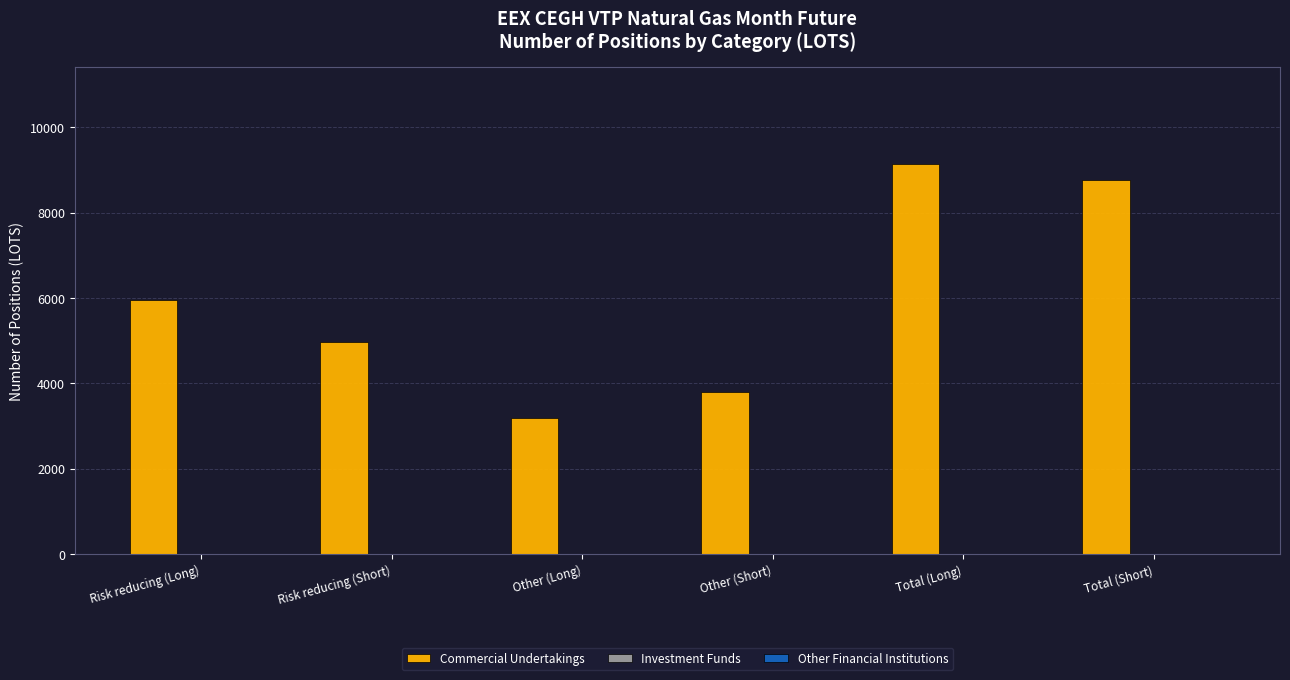

The chart shows a value of 5968 at Other (Short). True or false?

False